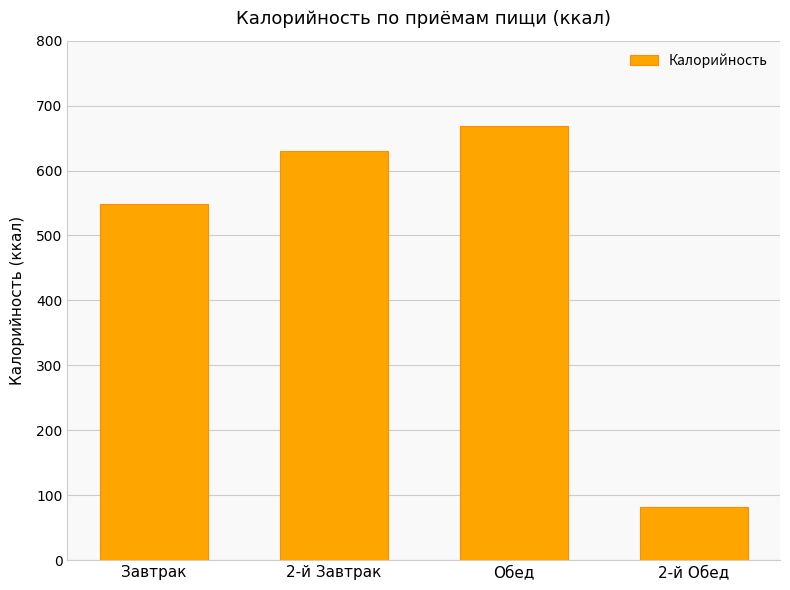

The chart shows a value of 408.6 at 2-й Завтрак. True or false?

False